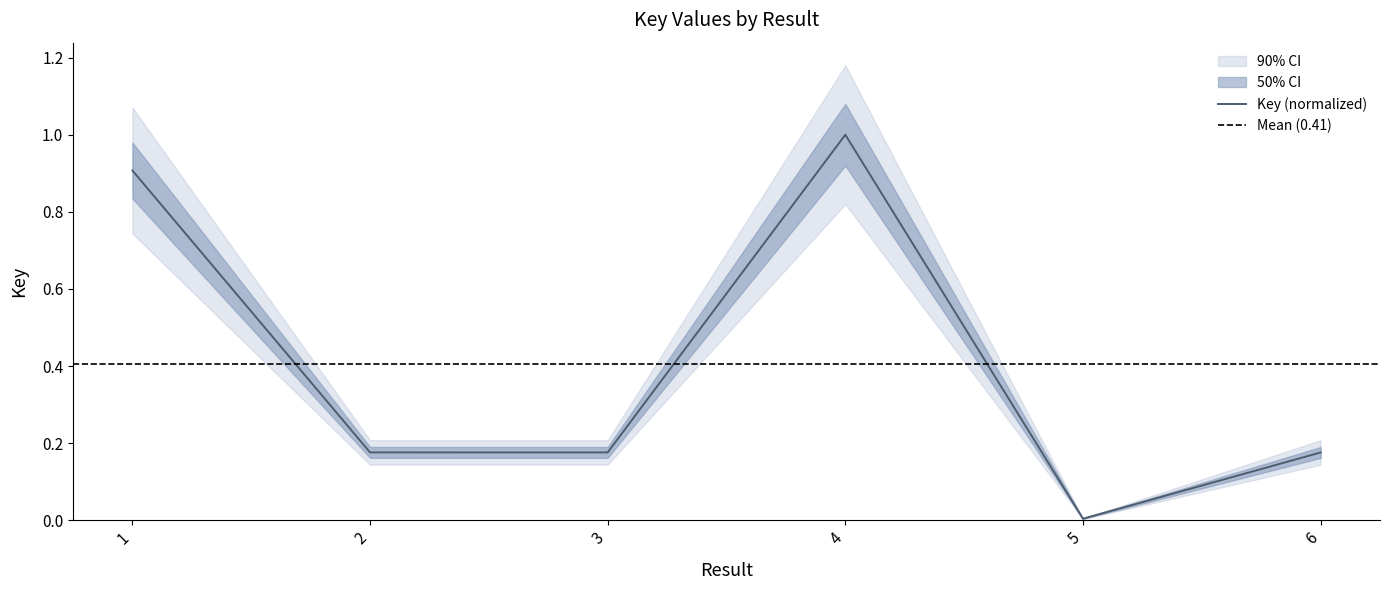

How many series are shown in this chart?

1